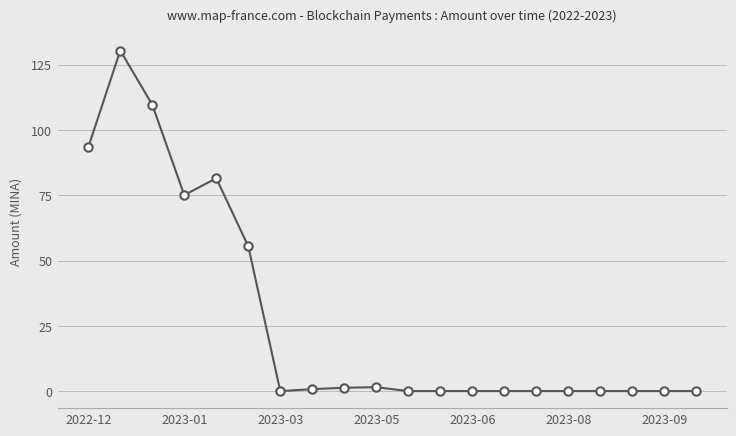

What is the value of the 3rd point from the left?

109.7